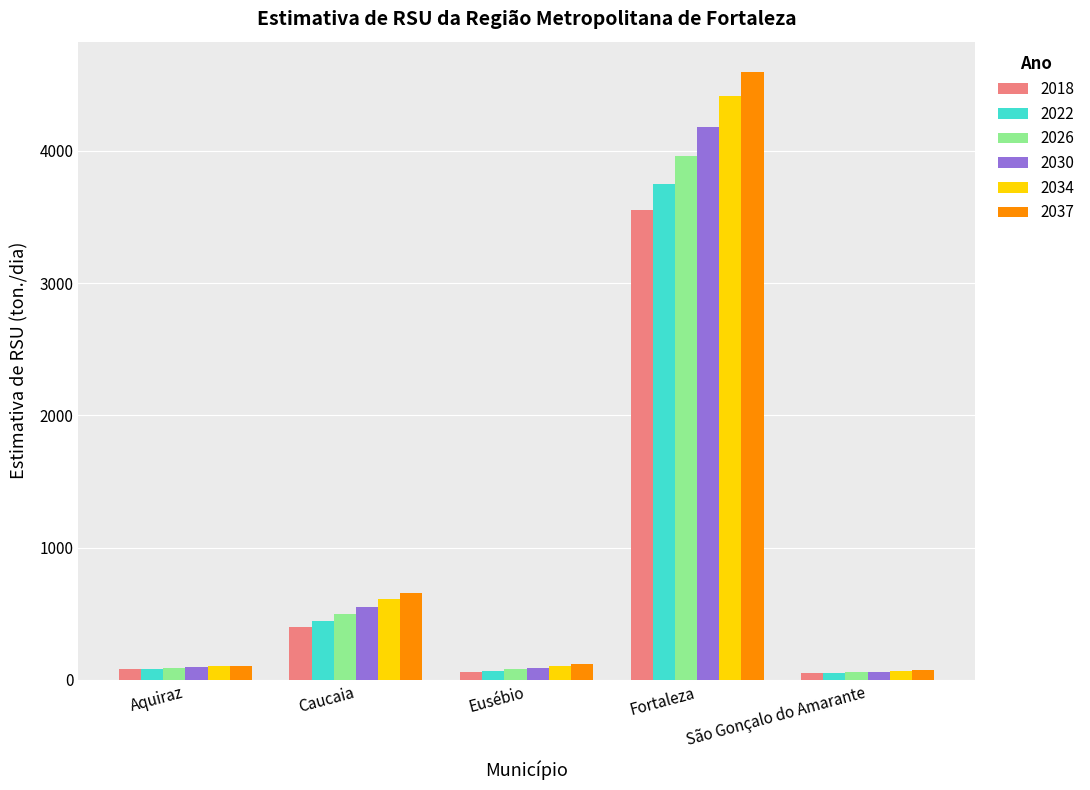

What is the smallest value displayed?

48.8